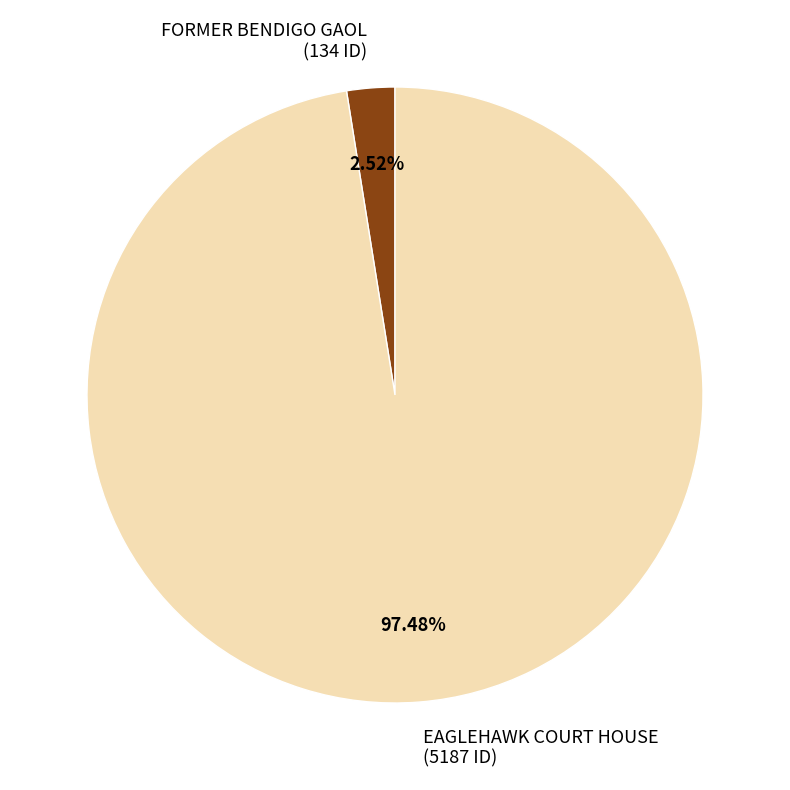

To the nearest percent, what is the difference between the FORMER BENDIGO GAOL and EAGLEHAWK COURT HOUSE slice percentages?

95%